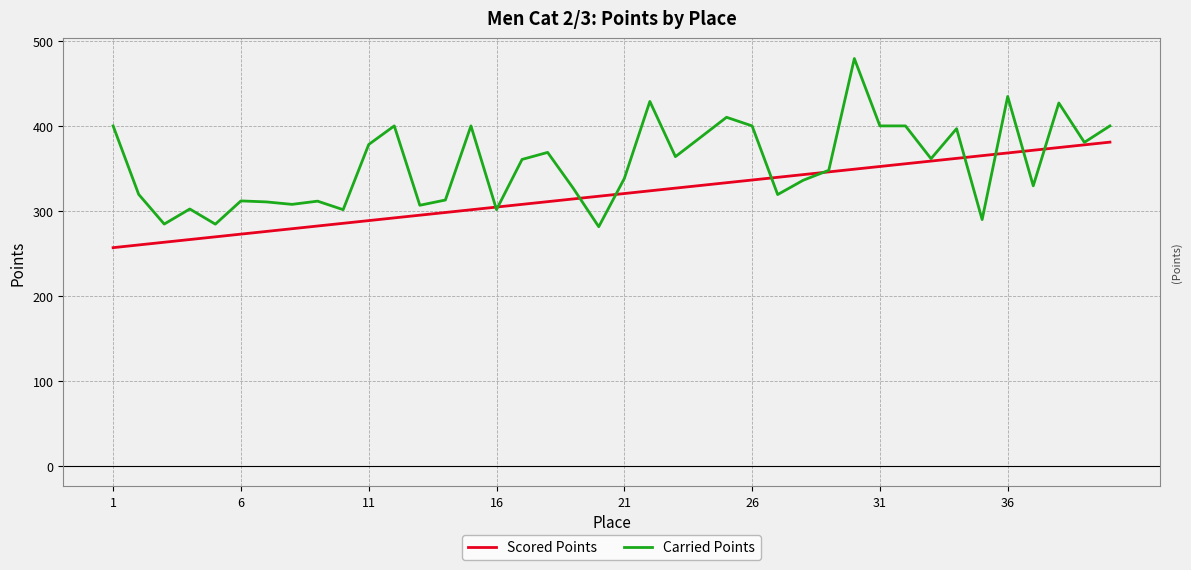

What is the minimum value shown in the chart?

256.8